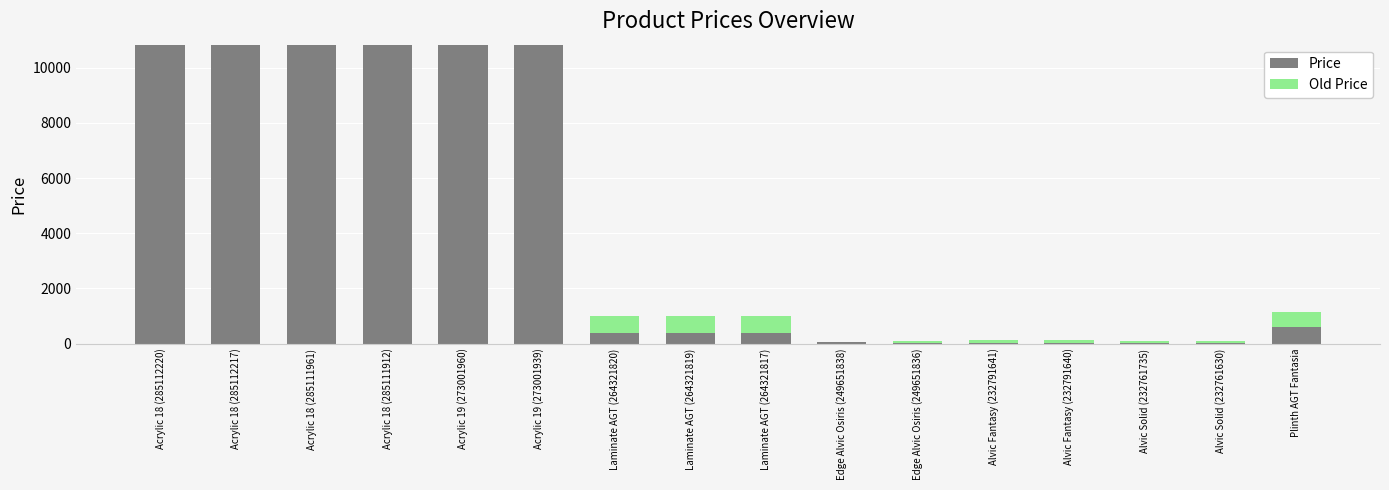

What is the maximum value for Price?

10840.1